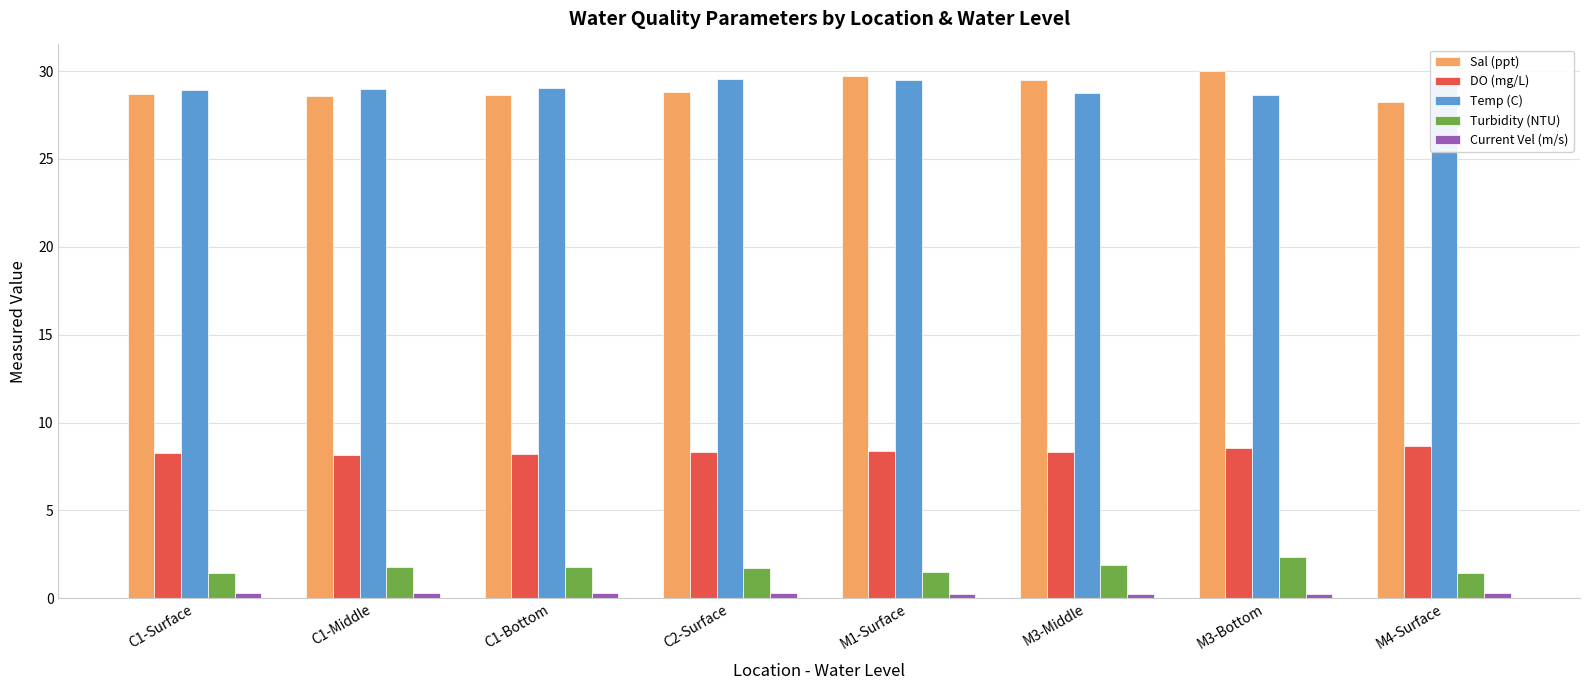

Does the chart contain any negative values?

No